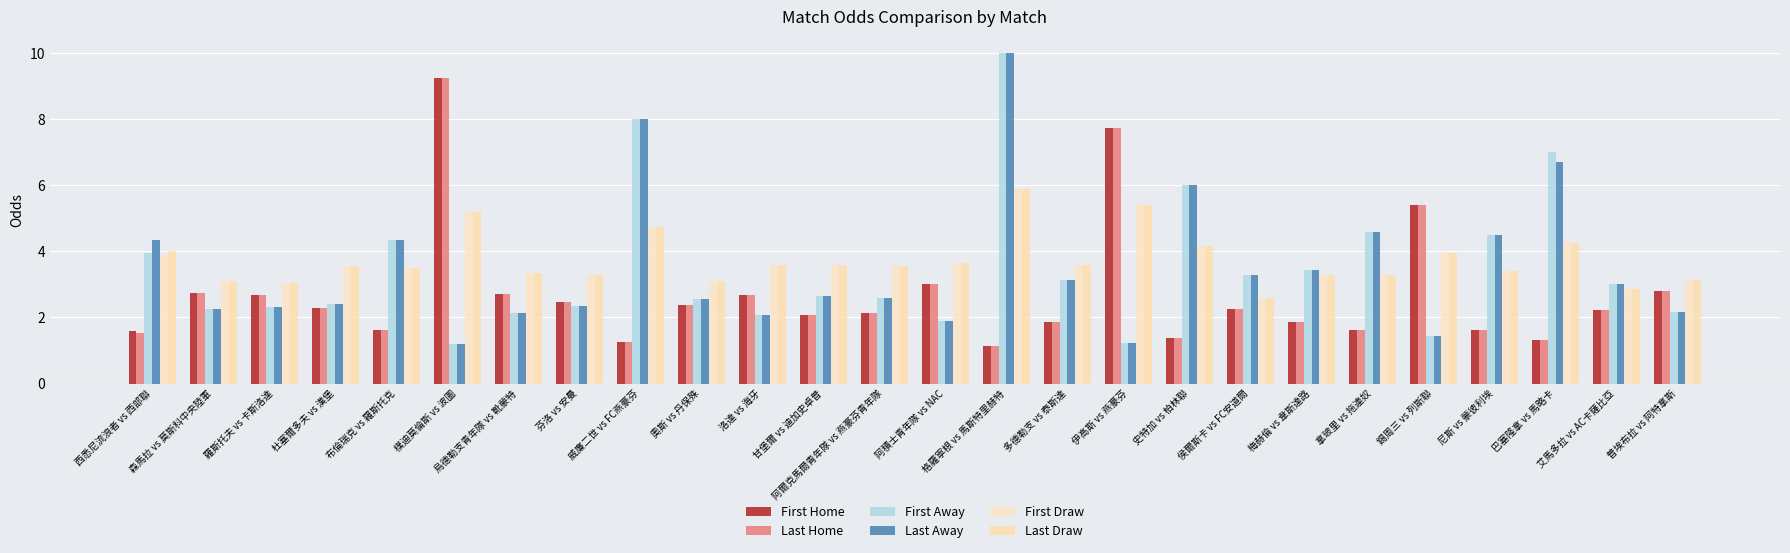

Are the bars grouped side by side (vs. stacked)?

Yes